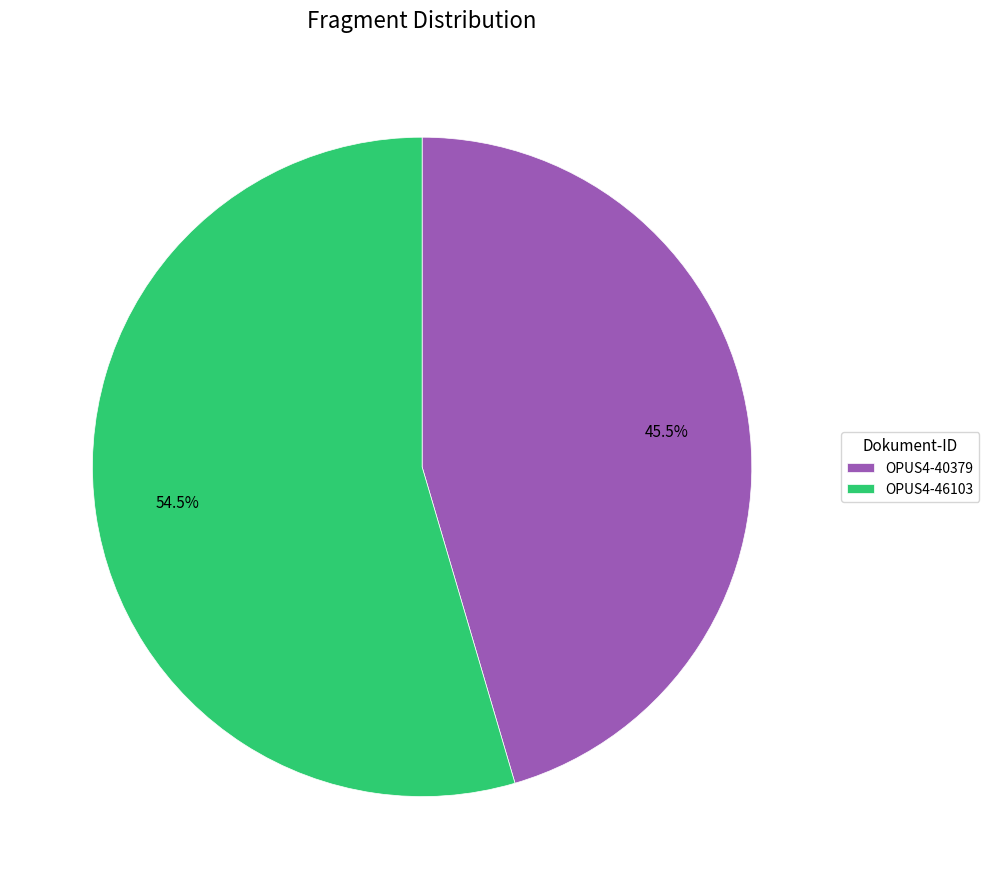

Which slice is the largest?

OPUS4-46103